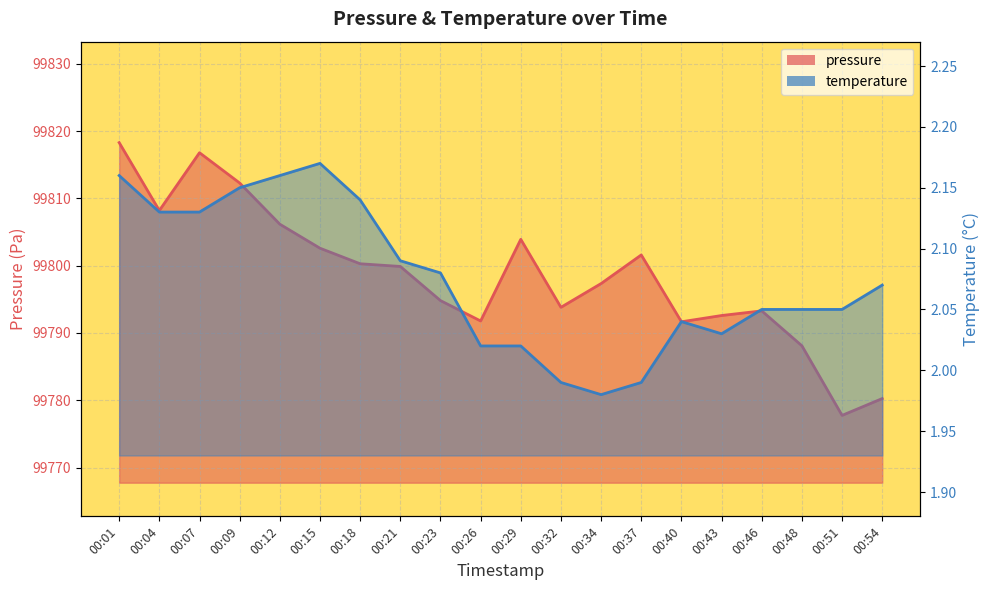

What is the value of the pressure point at the 7th from the left?

99800.3